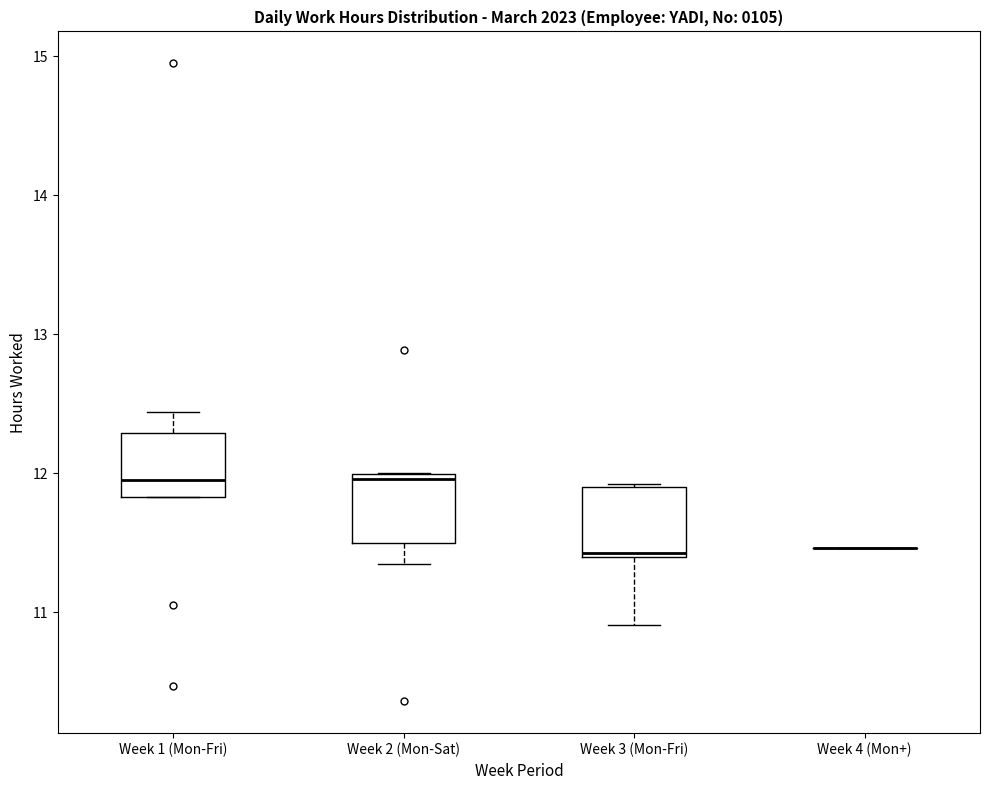

Reading left to right, transcribe this box plot: for each box, give where its median line is, the range the box spans, and where its two whiskers end, as read against the y-axis. The values are not printed on the chart, so give them approximately, as read against the axis.

Week 1 (Mon-Fri): median 12.0, box 11.8 to 12.3, whiskers 11.8 to 12.4
Week 2 (Mon-Sat): median 12.0 (just below the box's upper edge), box 11.5 to 12.0, whiskers 11.4 to 12.0
Week 3 (Mon-Fri): median 11.4, box 11.4 to 11.9, whiskers 10.9 to 11.9
Week 4 (Mon+): box collapsed to a line at 11.5, whiskers 11.5 to 11.5